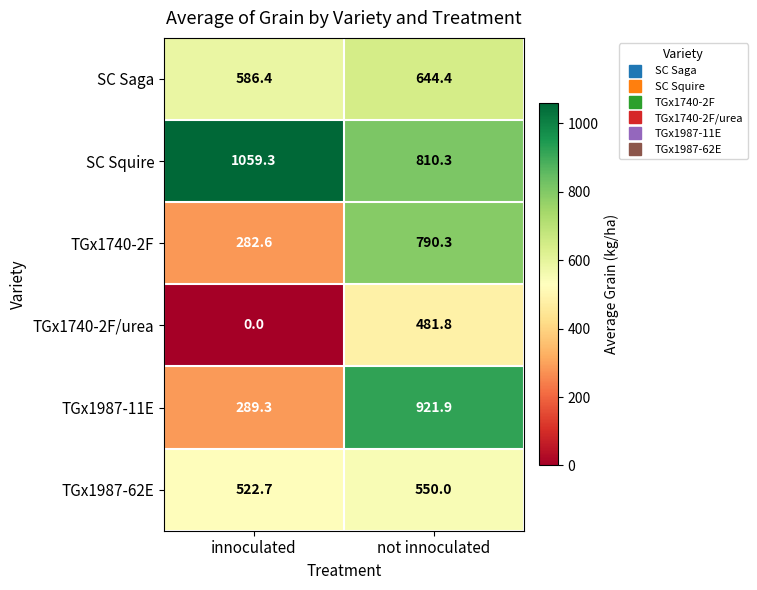

What is the average value of the TGx1987-62E series?

536.4